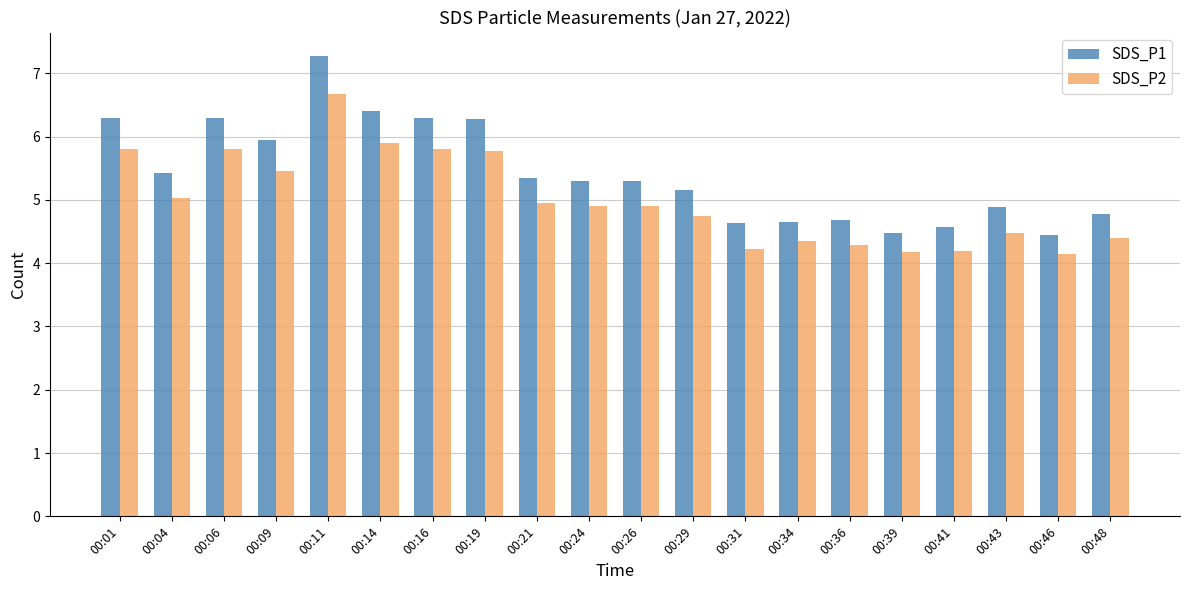

What is the maximum value shown in the chart?

7.3